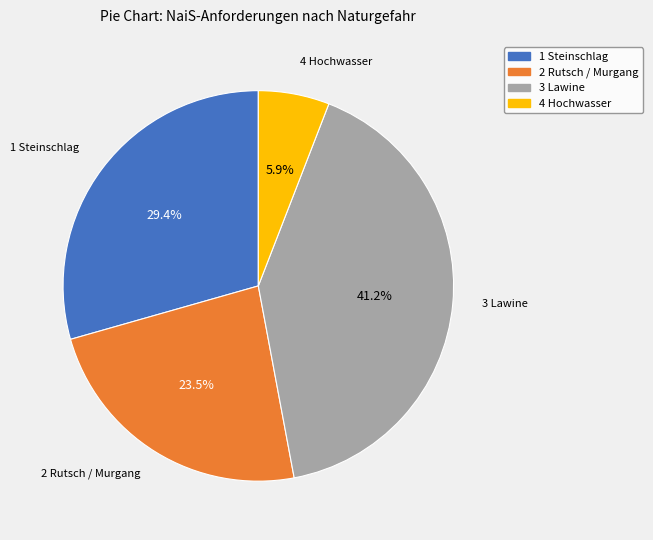

What percentage is NOT represented by 3 Lawine?

58.8%